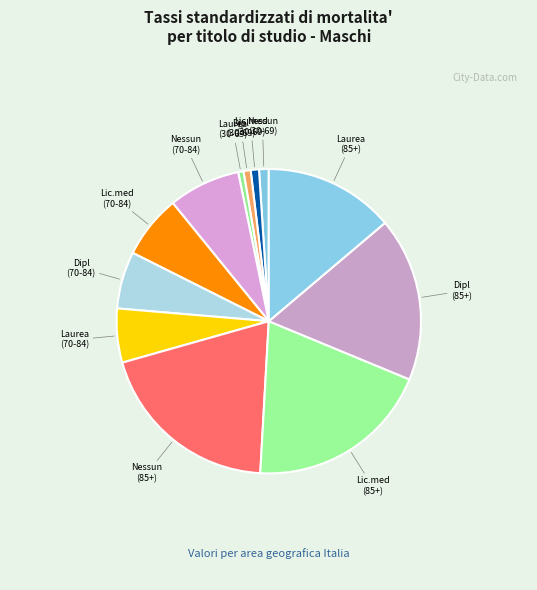

Which category has the smallest portion of the pie?

Laurea (30-69)